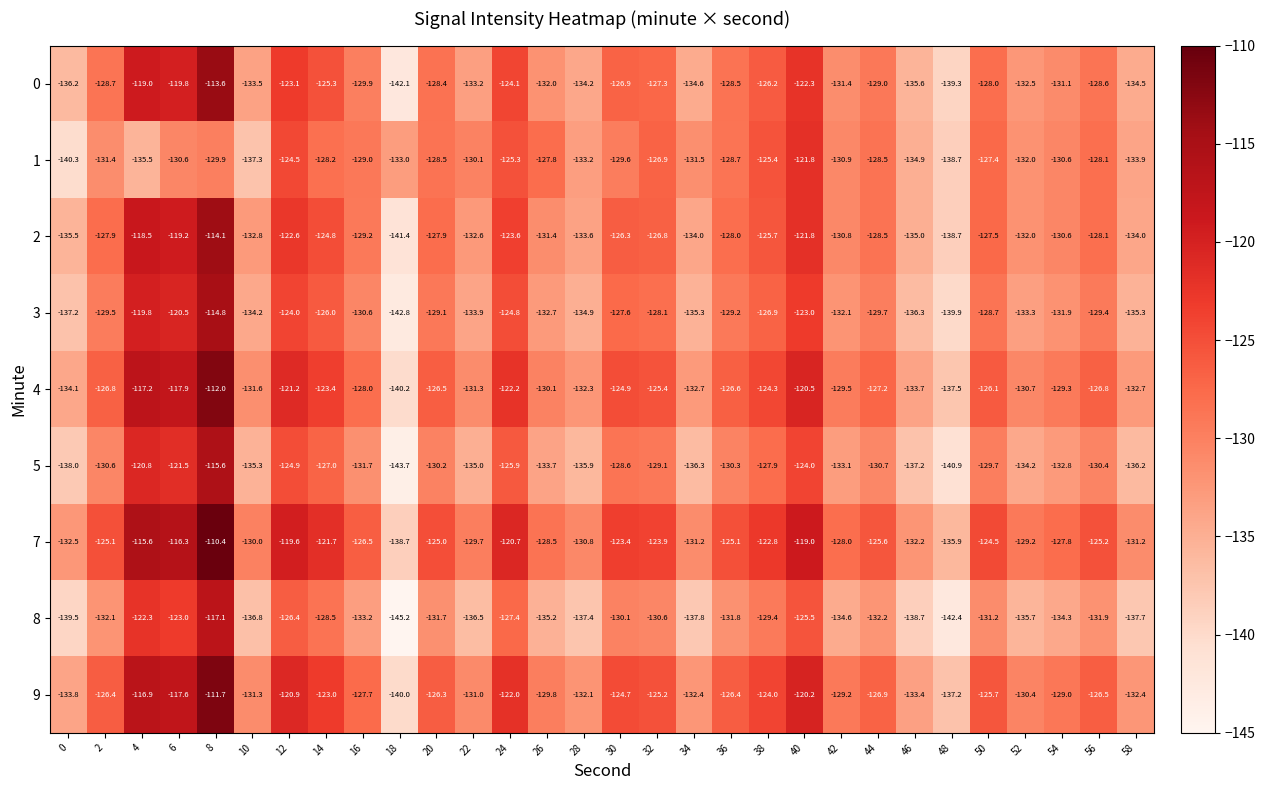

What is the maximum value shown in the chart?

-110.4